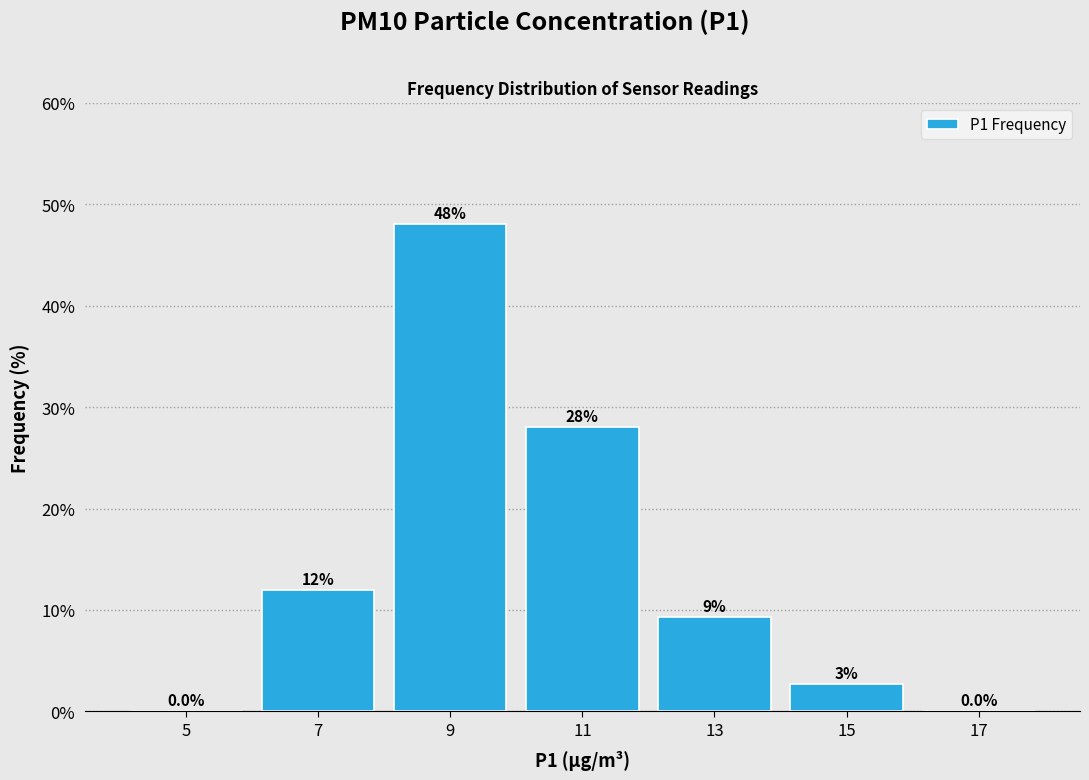

What is the maximum value shown in the chart?

48.0